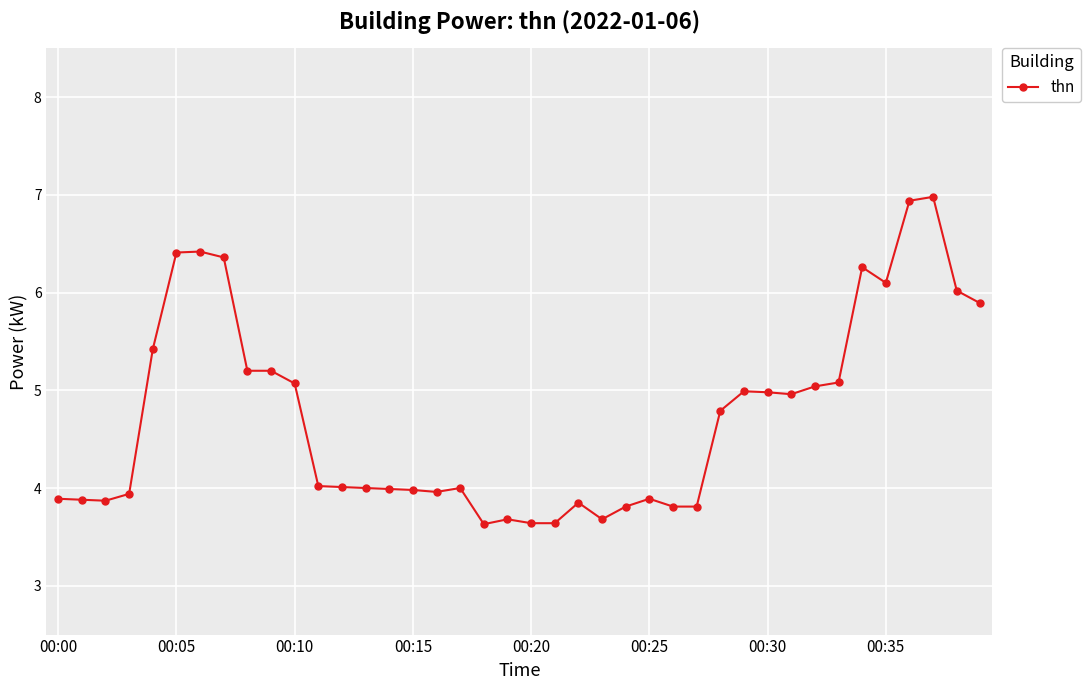

What is the sum of all values?

189.1